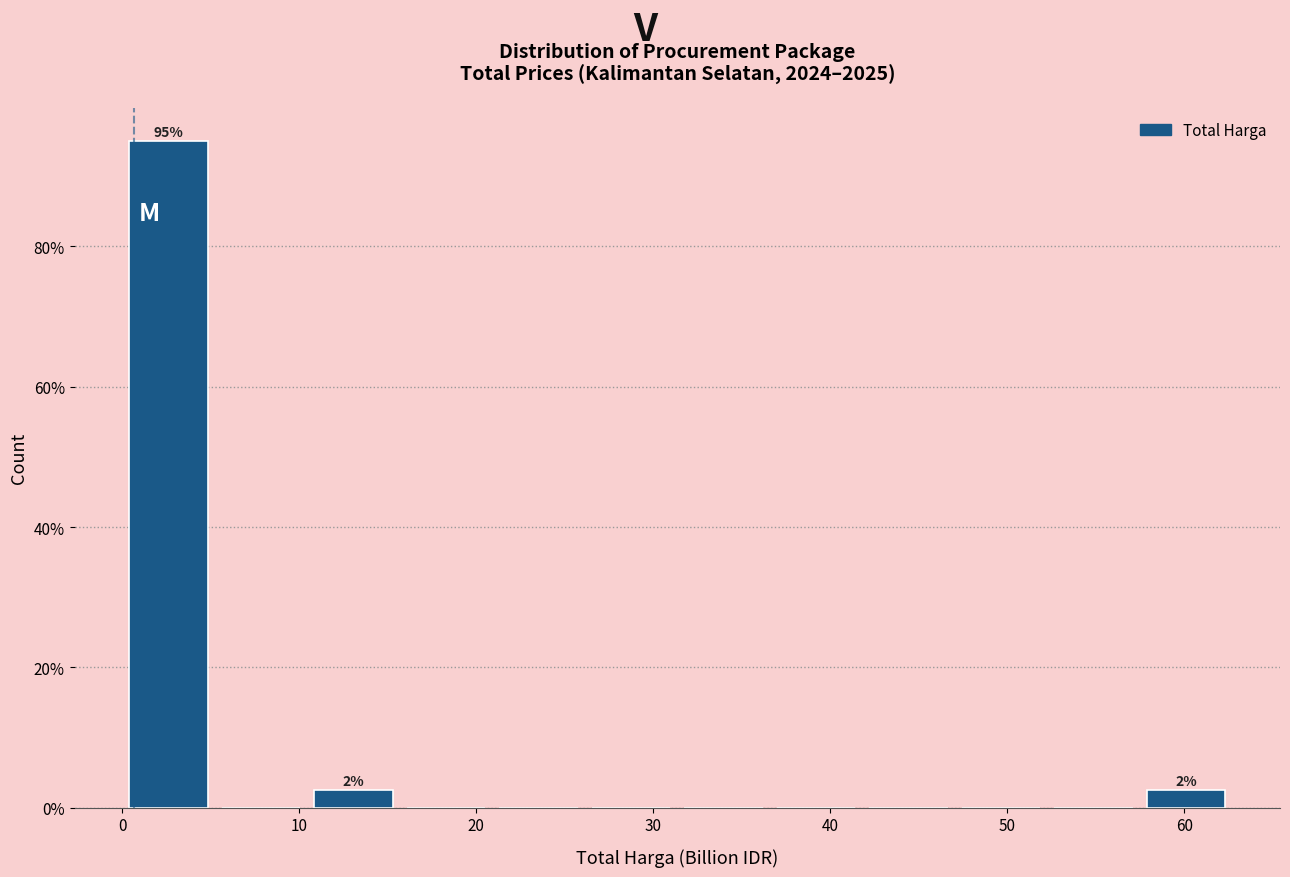

Over which range of the x-axis is the bar tallest?

0 to 5